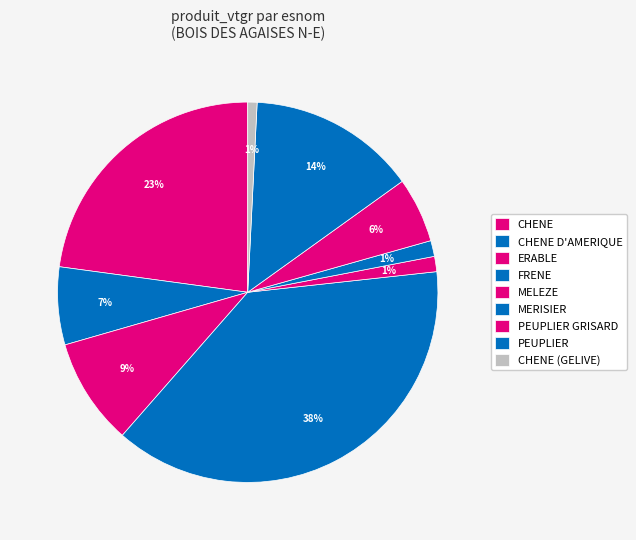

How many segments does this pie chart have?

9